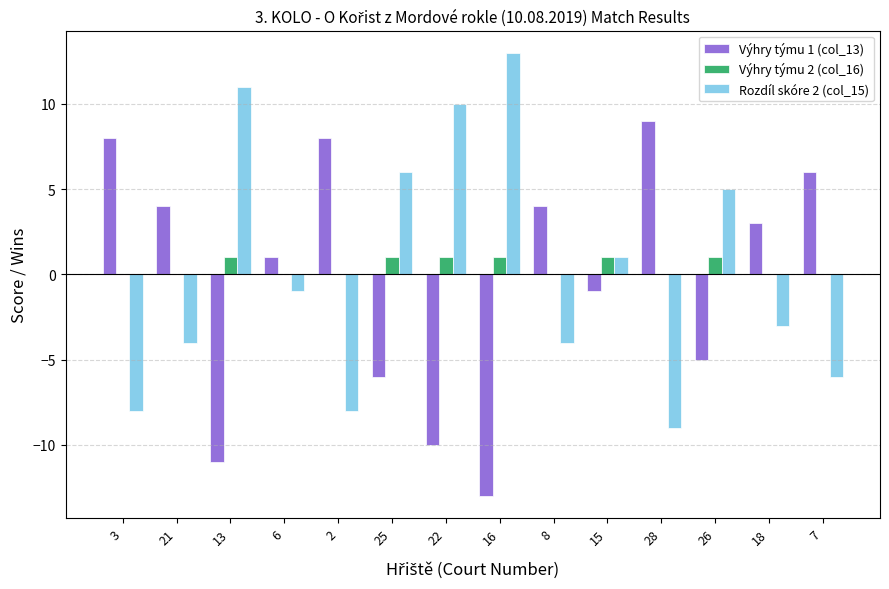

What is the difference between the Výhry týmu 1 (col_13) values at 28 and 18?

6